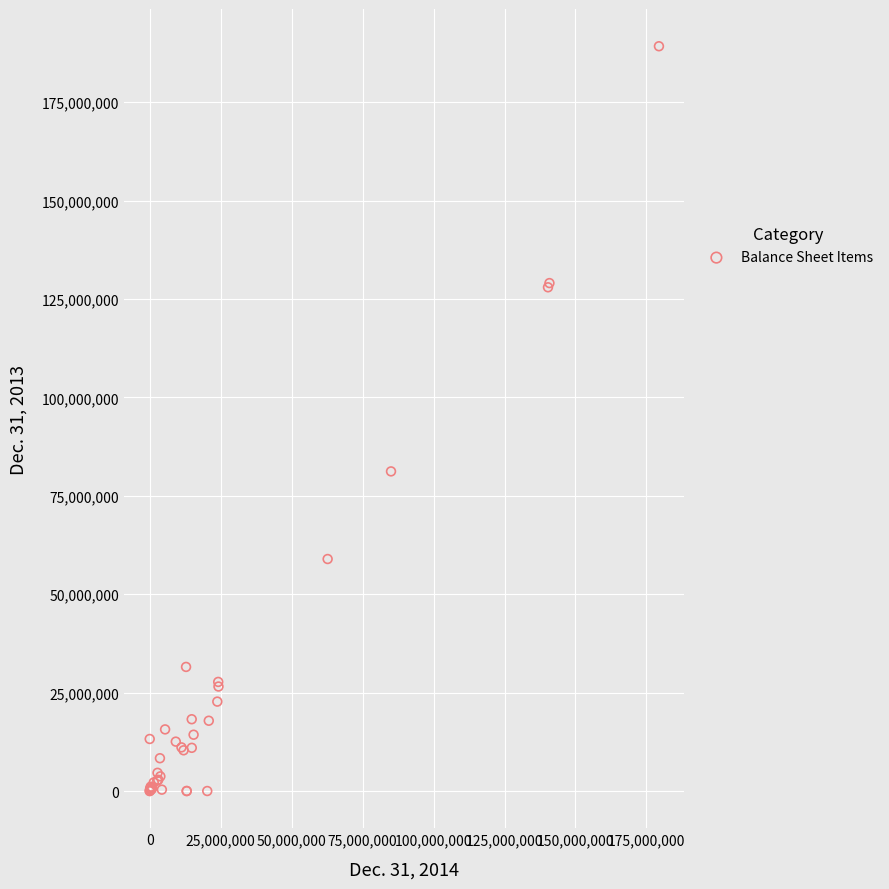

What Y value in the scatter plot is closest to 94619495?

81211761